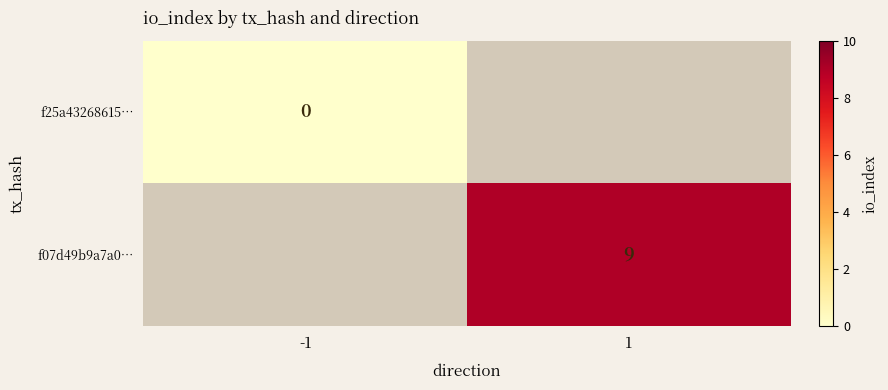

True or false: f07d49b9a7a0… has a value of 15 at 1.

False